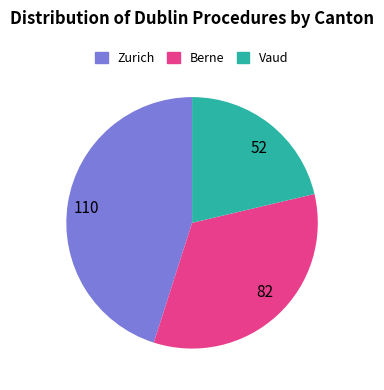

Do 52 and 82 together represent more than half of the pie?

Yes